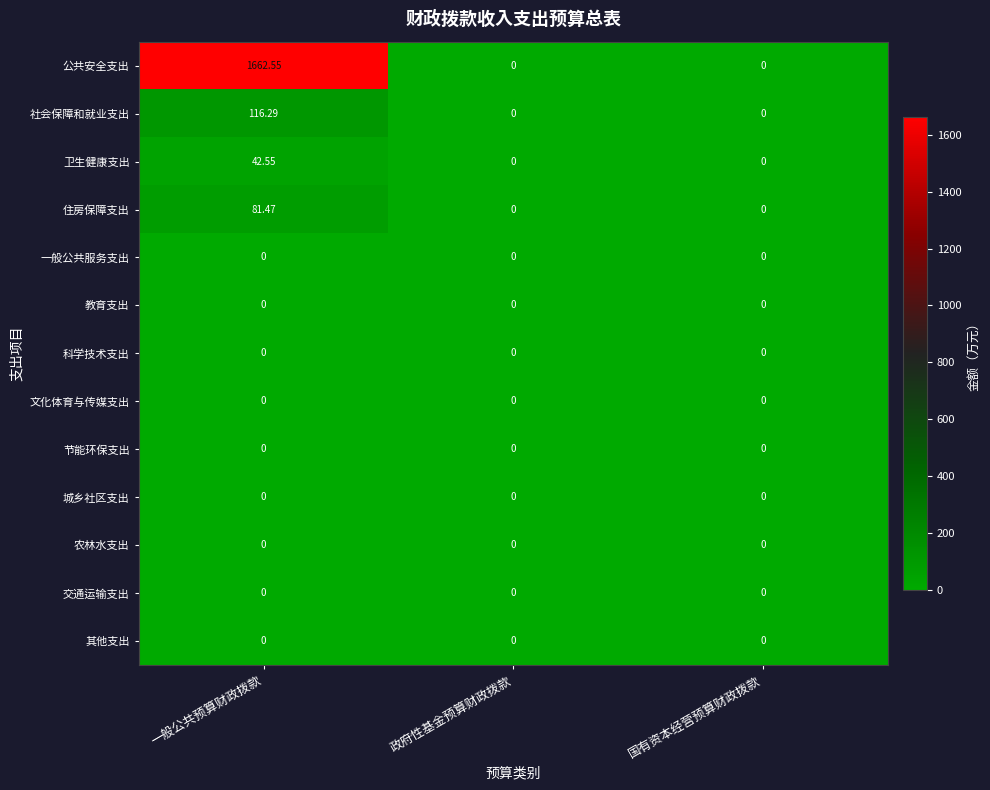

Which category has the highest value across all series?

一般公共预算财政拨款